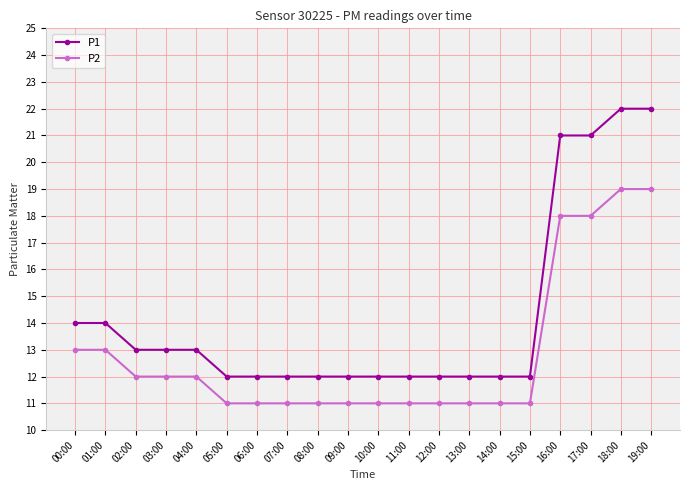

True or false: P1 and P2 intersect in this chart.

False